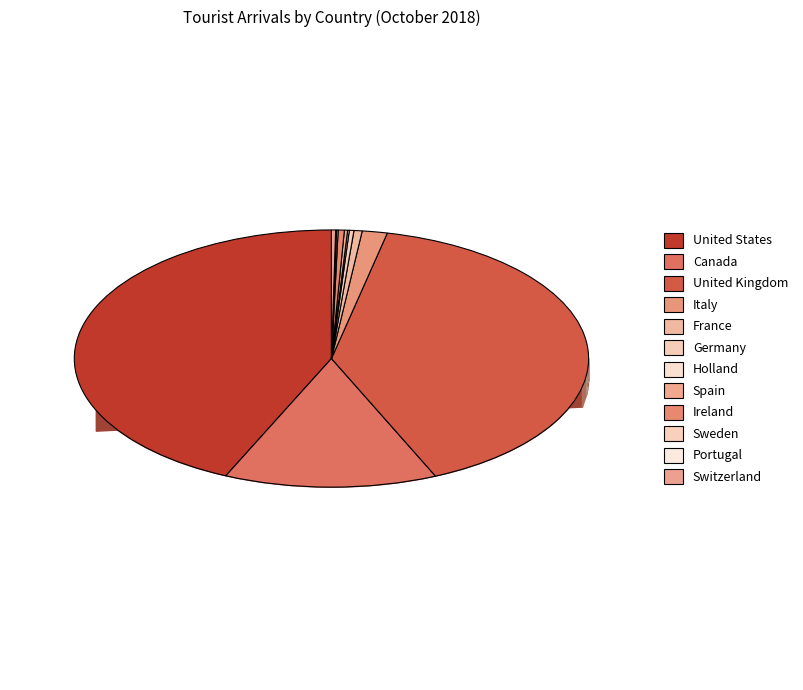

What is the change in value from Holland to Sweden?

-1